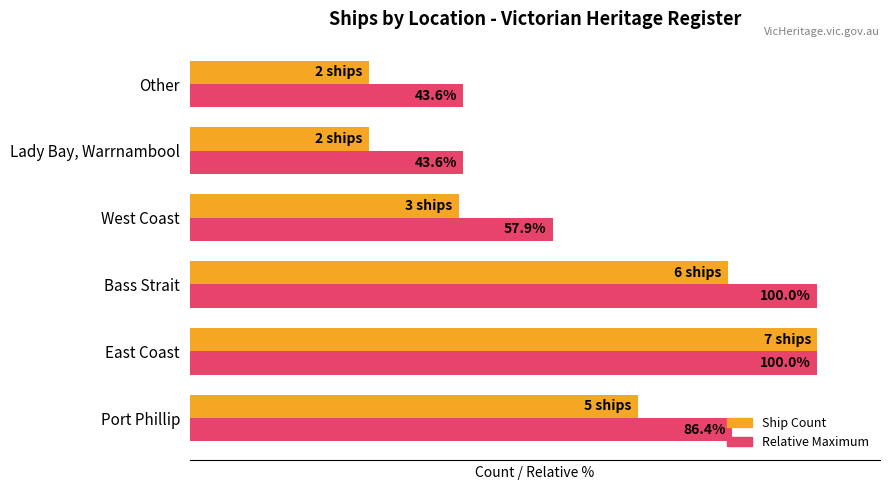

Rank the series by their average value, from highest to lowest.

Relative Maximum, Ship Count